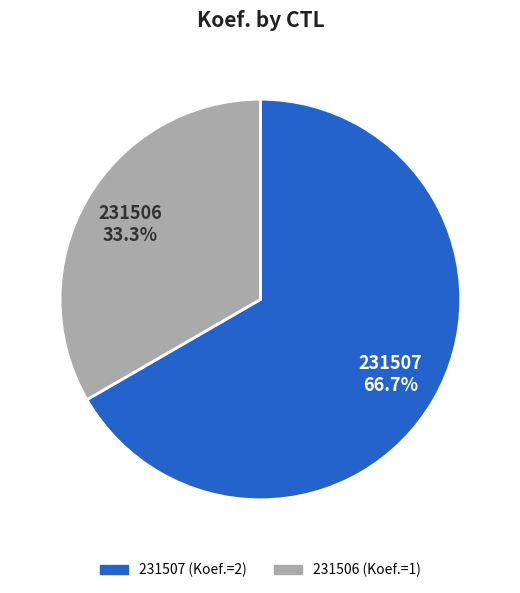

Combined, what portion of the pie is 231506 and 231507?

100.0%